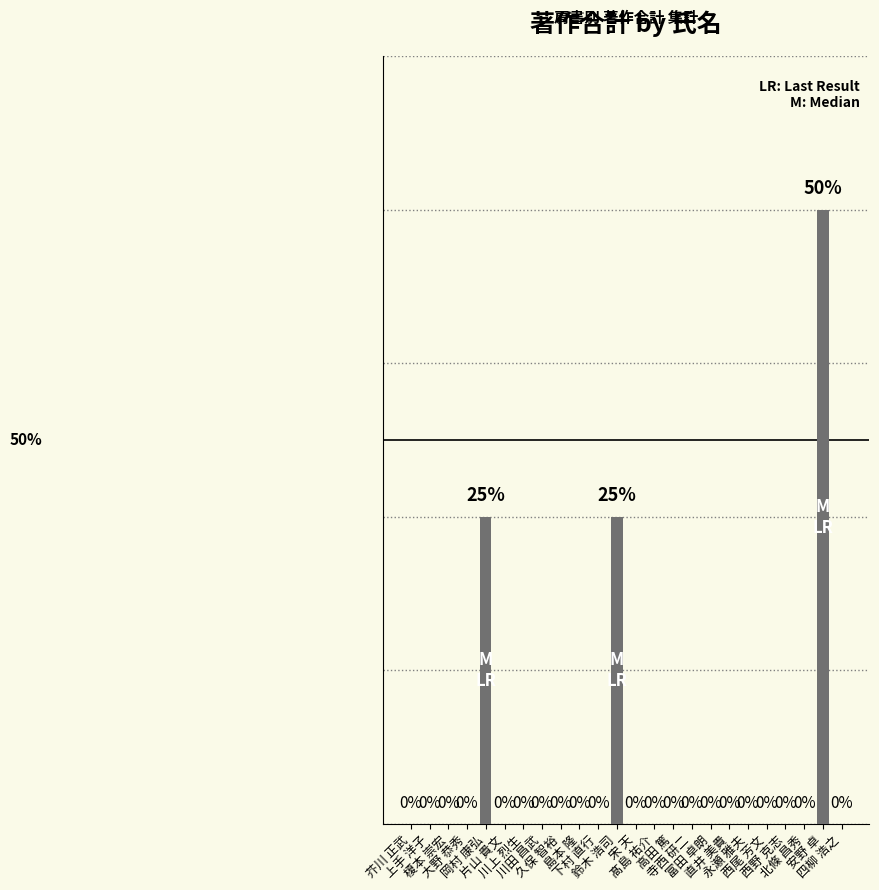

What is the label of the 7th bar from the right?

直井 美貴